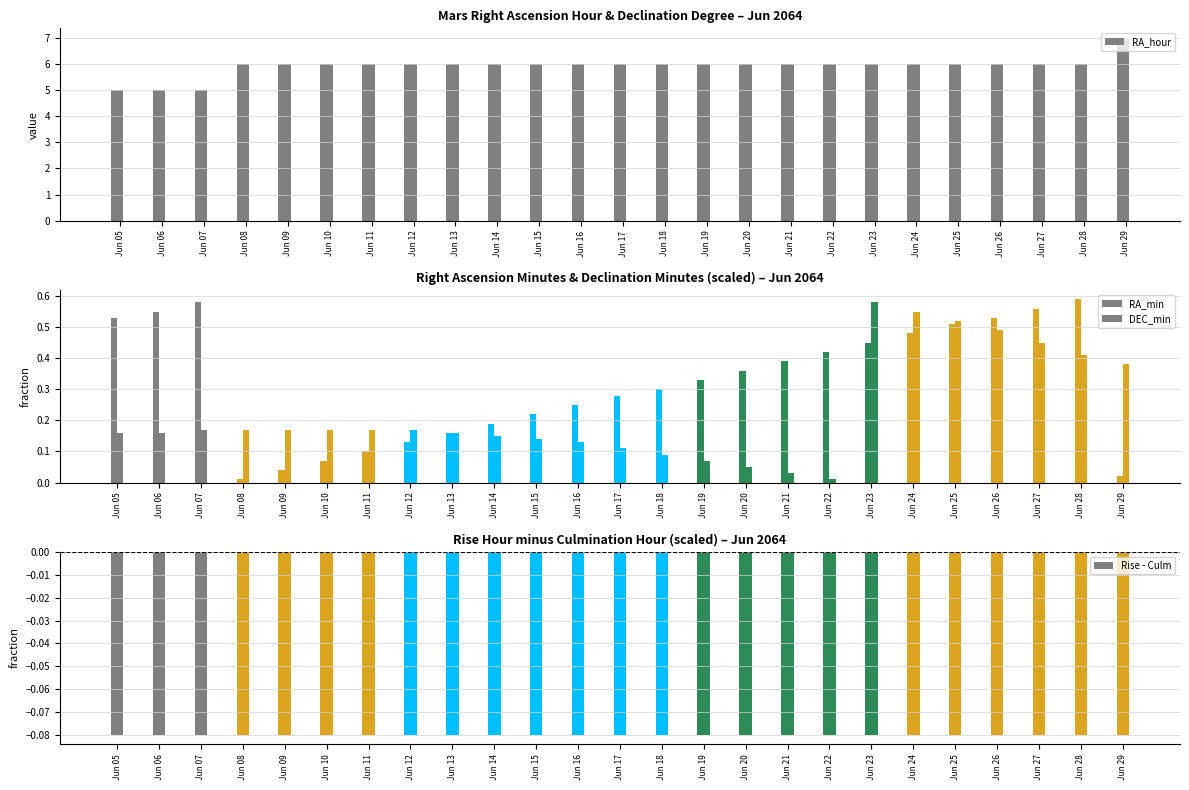

Approximately how many times larger is the value at Jun 28 compared to Jun 22?

1.0